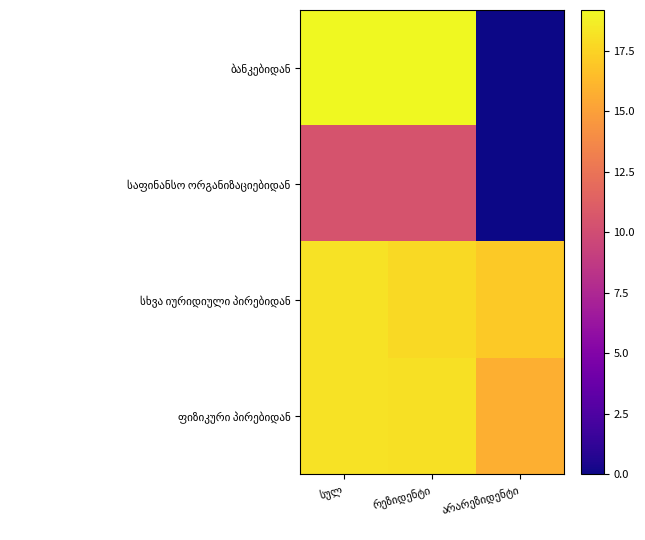

Which label corresponds to the largest value in the chart?

სულ